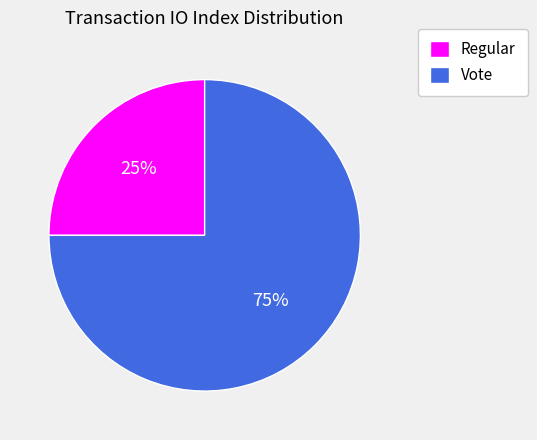

Does Vote account for over 50% of the chart?

Yes